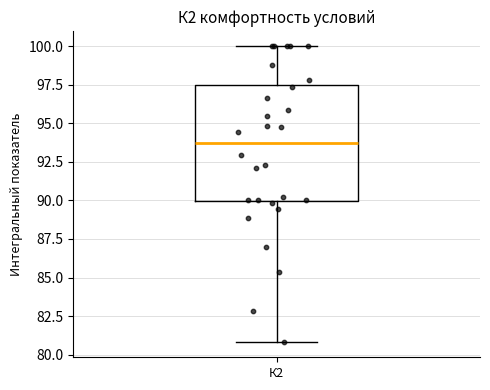

Transcribe this box plot: give where the median line is, the range the box spans, and where the two whiskers end, as read against the y-axis. The values are not printed on the chart, so give them approximately, as read against the axis.

median 93.5, box 90.0 to 97.5, whiskers 81.0 to 100.0